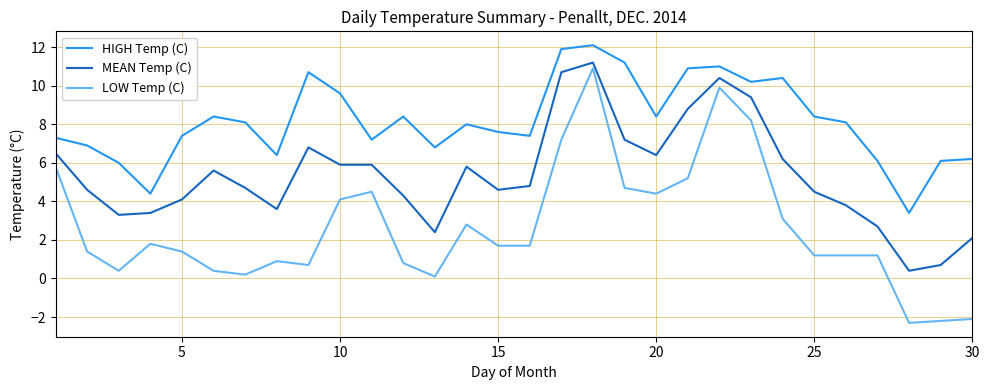

Which series has the largest range (max minus min)?

LOW Temp (C)